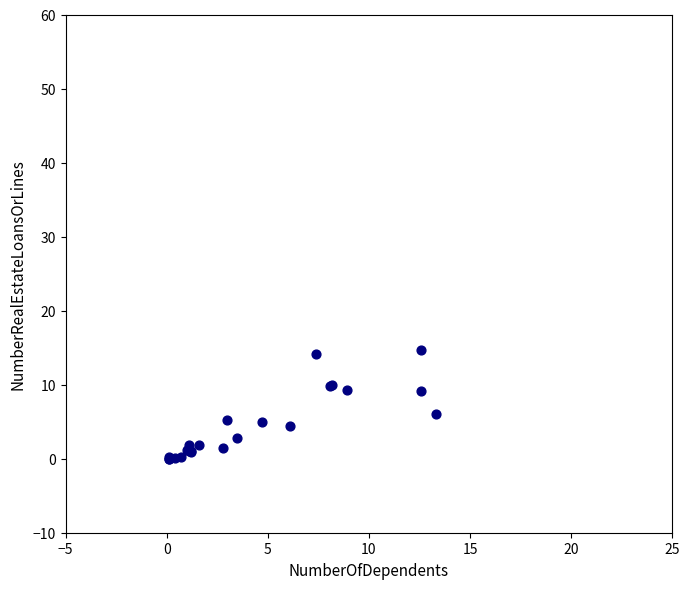

What Y value in the scatter plot is closest to 7?

6.0